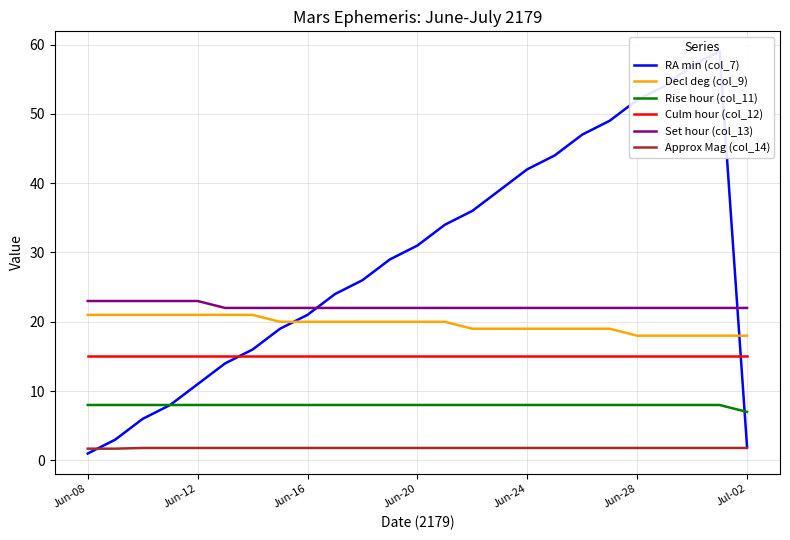

Reading left to right, transcribe all the data shown in this chart.

RA min (col_7): 1.0	3.0	6.0	8.0	11.0	14.0	16.0	19.0	21.0	24.0	26.0	29.0	31.0	34.0	36.0	39.0	42.0	44.0	47.0	49.0	52.0	54.0	57.0	59.0	2.0
Decl deg (col_9): 21.0	21.0	21.0	21.0	21.0	21.0	21.0	20.0	20.0	20.0	20.0	20.0	20.0	20.0	19.0	19.0	19.0	19.0	19.0	19.0	18.0	18.0	18.0	18.0	18.0
Rise hour (col_11): 8.0	8.0	8.0	8.0	8.0	8.0	8.0	8.0	8.0	8.0	8.0	8.0	8.0	8.0	8.0	8.0	8.0	8.0	8.0	8.0	8.0	8.0	8.0	8.0	7.0
Culm hour (col_12): 15.0	15.0	15.0	15.0	15.0	15.0	15.0	15.0	15.0	15.0	15.0	15.0	15.0	15.0	15.0	15.0	15.0	15.0	15.0	15.0	15.0	15.0	15.0	15.0	15.0
Set hour (col_13): 23.0	23.0	23.0	23.0	23.0	22.0	22.0	22.0	22.0	22.0	22.0	22.0	22.0	22.0	22.0	22.0	22.0	22.0	22.0	22.0	22.0	22.0	22.0	22.0	22.0
Approx Mag (col_14): 1.7	1.7	1.8	1.8	1.8	1.8	1.8	1.8	1.8	1.8	1.8	1.8	1.8	1.8	1.8	1.8	1.8	1.8	1.8	1.8	1.8	1.8	1.8	1.8	1.8